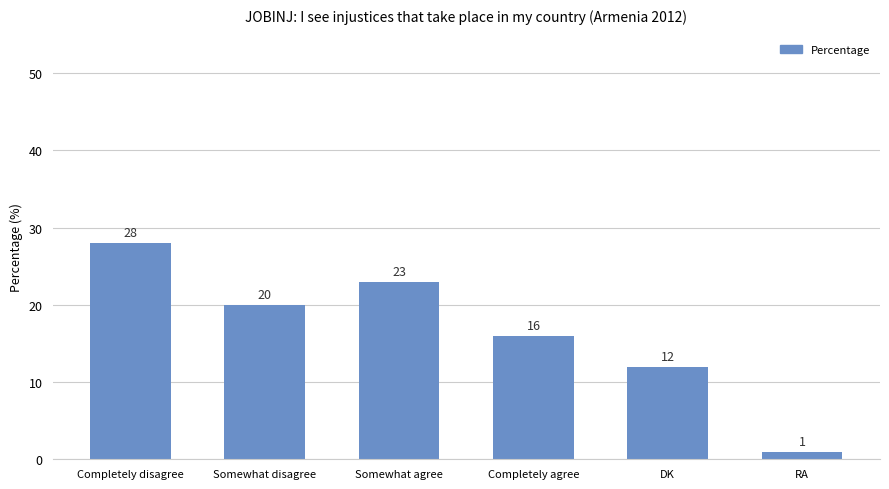

What is the smallest value displayed?

1